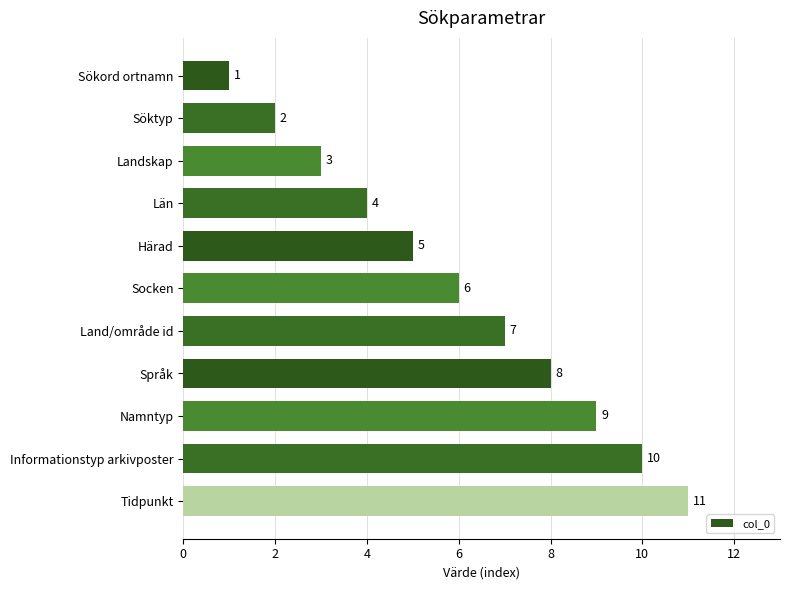

What is the change in value from Söktyp to Landskap?

+1